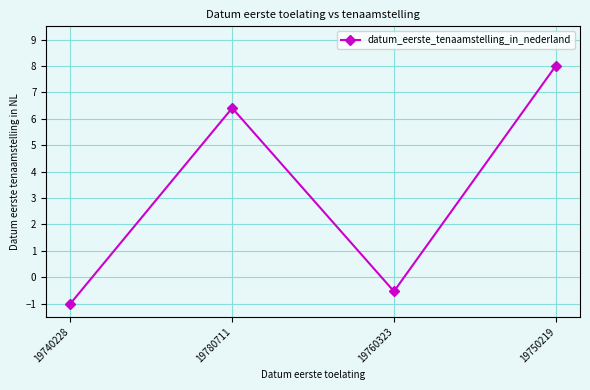

Is it true that the value at 19750219 is 8.0?

True